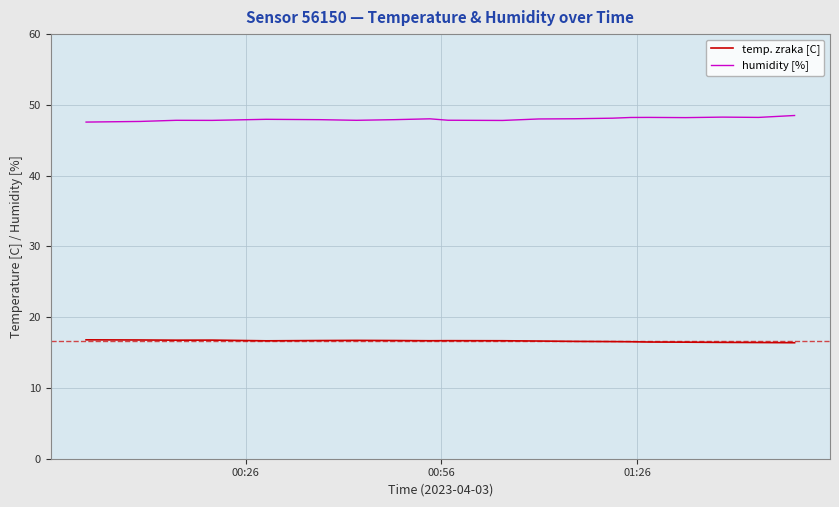

At how many categories does at least one series exceed 42?

20